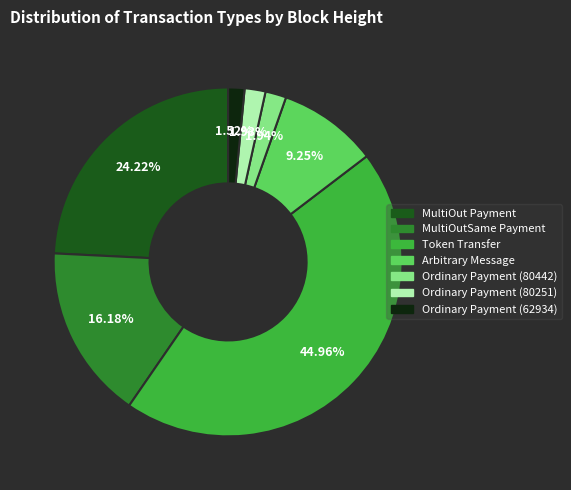

Is there a majority slice in this chart?

No